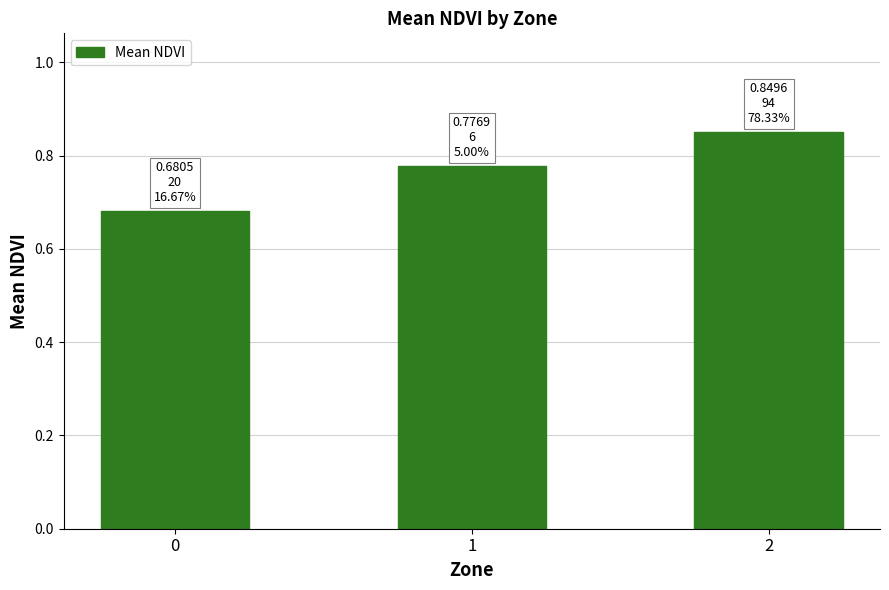

What is the change in value from 1 to 2?

+0.1